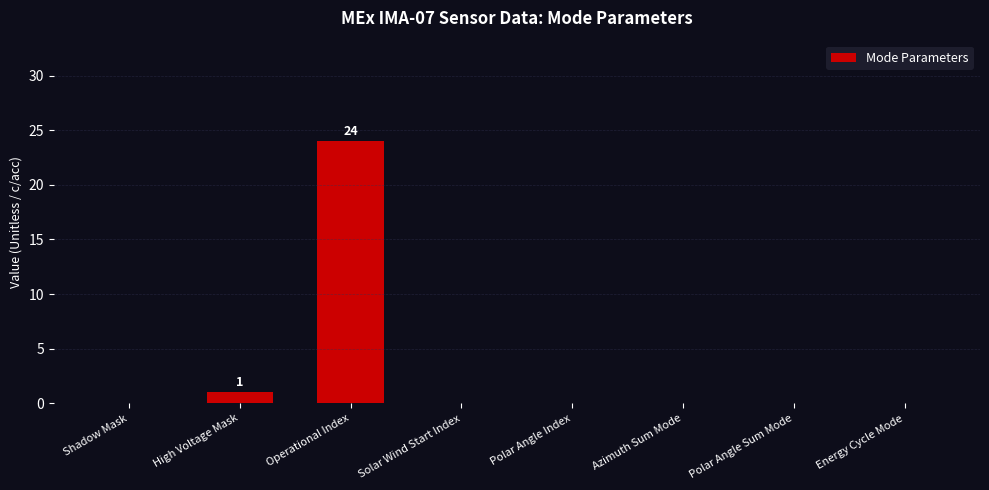

The value at Azimuth Sum Mode is 7. True or false?

False